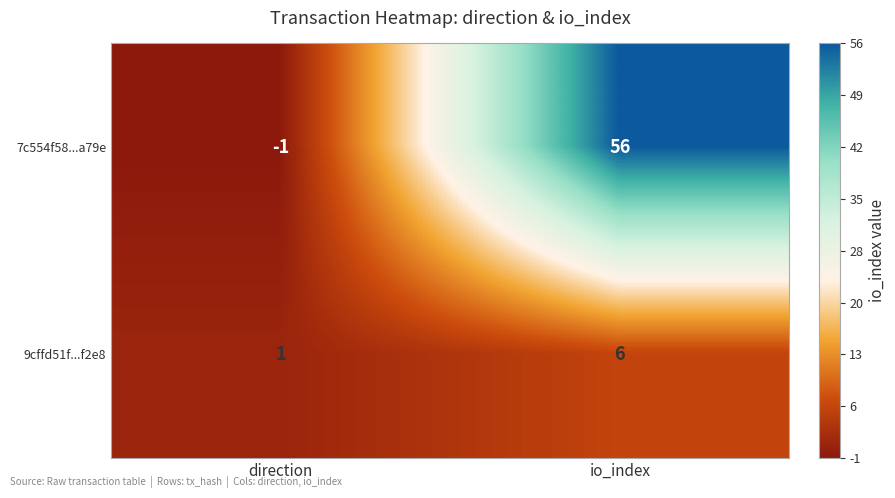

Rank the series by their maximum value, from highest to lowest.

7c554f58...a79e, 9cffd51f...f2e8